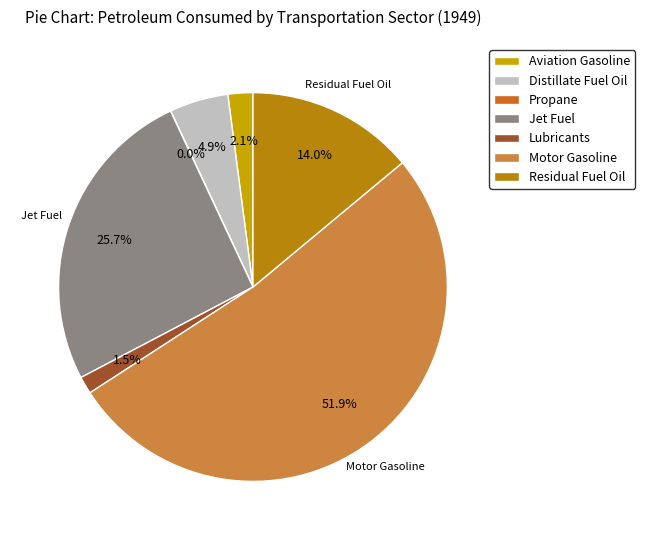

To the nearest percent, what is the difference between the Aviation Gasoline and Distillate Fuel Oil slice percentages?

3%